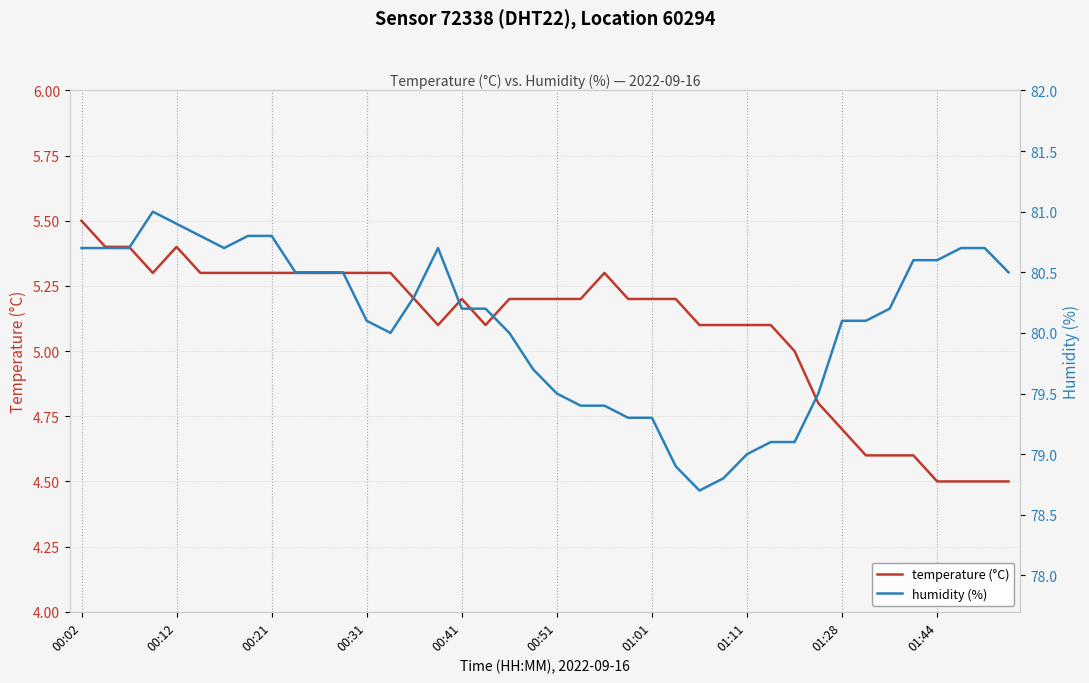

At how many categories does at least one series exceed 69?

40